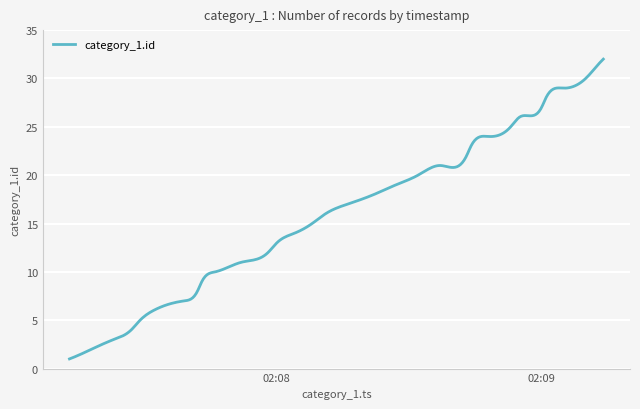

What is the difference between the maximum and minimum values?

31.0